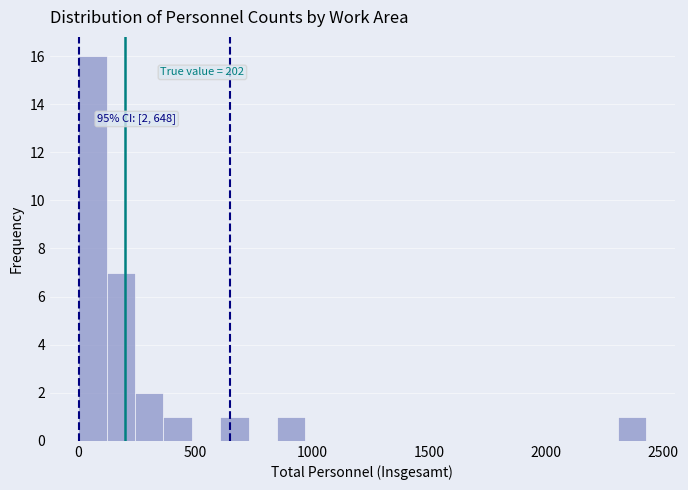

Read against the x-axis, roughly where is the centre of the tallest bar?

50